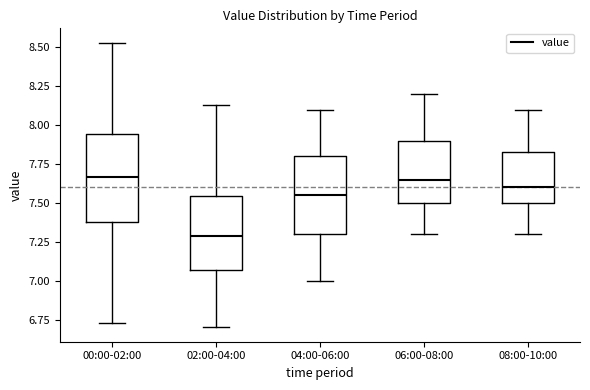

Where does the lower whisker of the box for 06:00-08:00 end on the y-axis? The values are not printed on the chart, so give them approximately, as read against the axis.

7.30